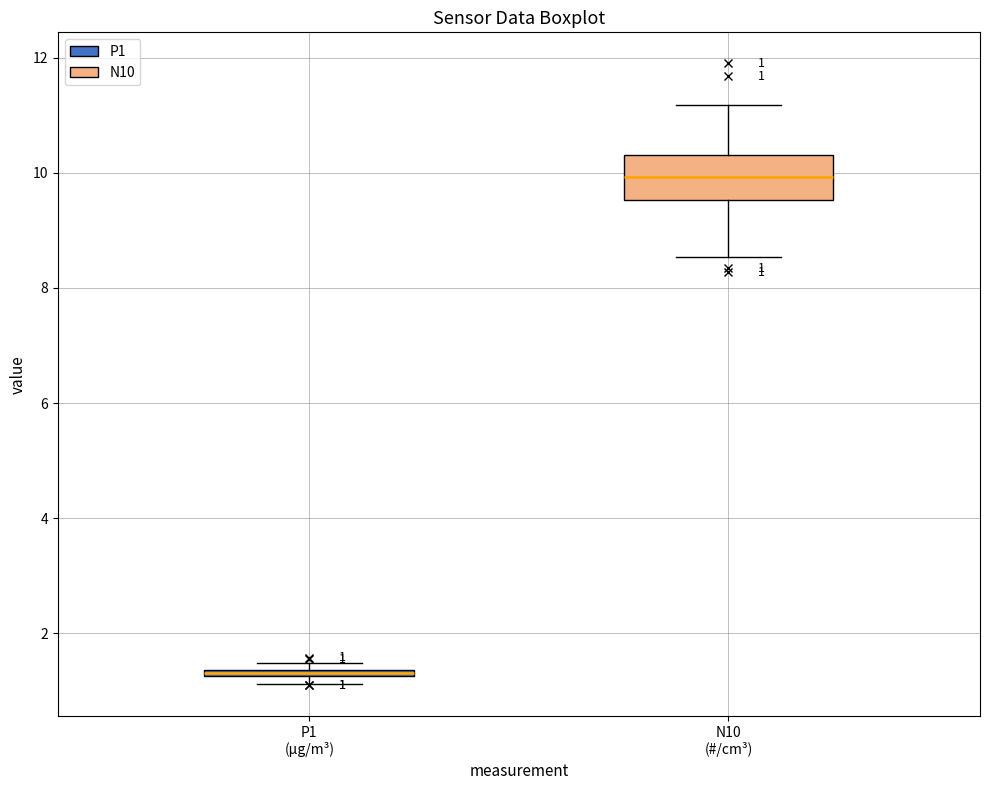

Comparing the boxes themselves (not the whiskers), which one is the tallest?

N10 (#/cm³)